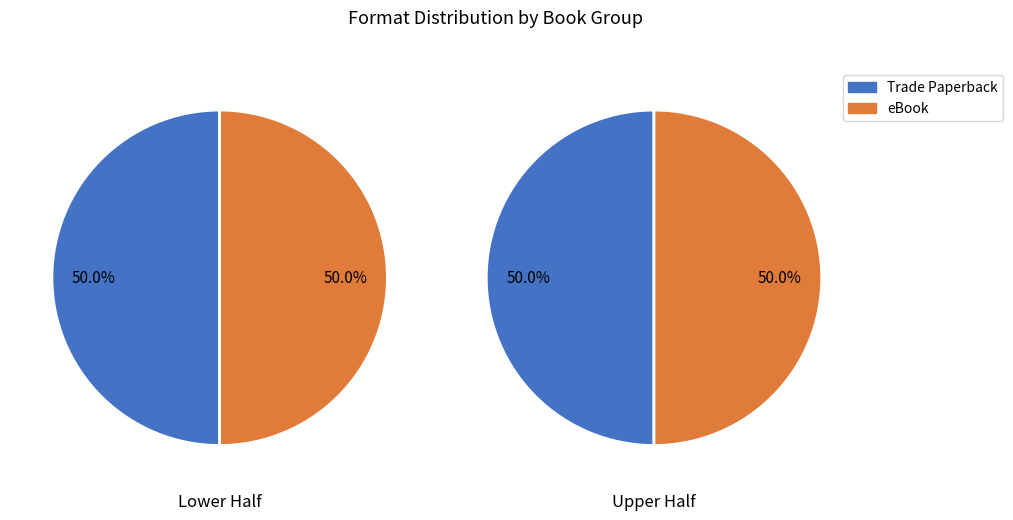

Is it true that My Pocket Positivity is 18% of the pie?

False